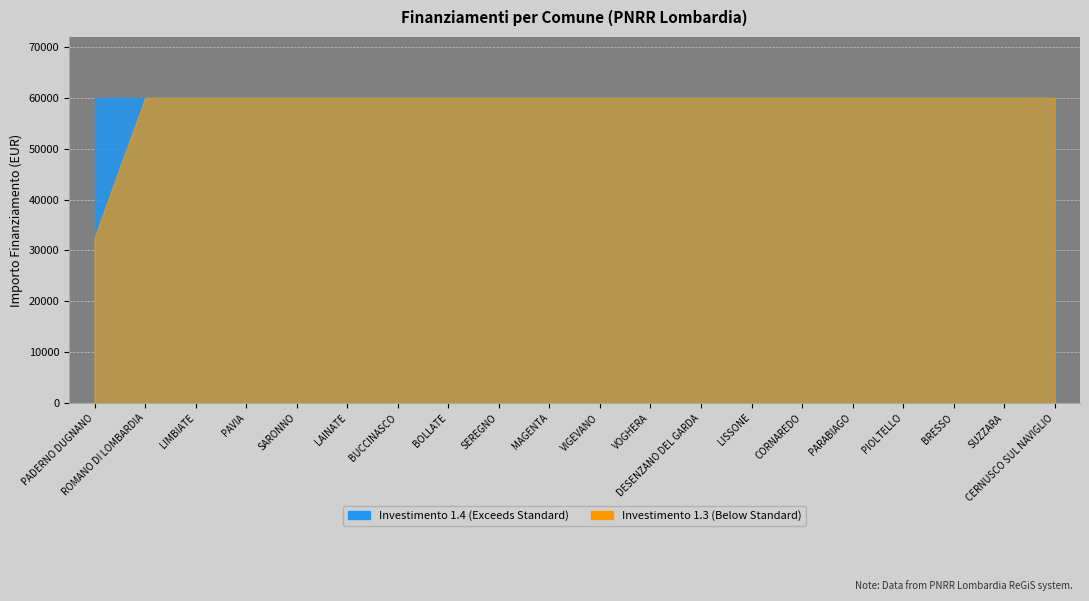

Is the value of 1.3 at VOGHERA greater than the value of 1.4 at LAINATE?

No